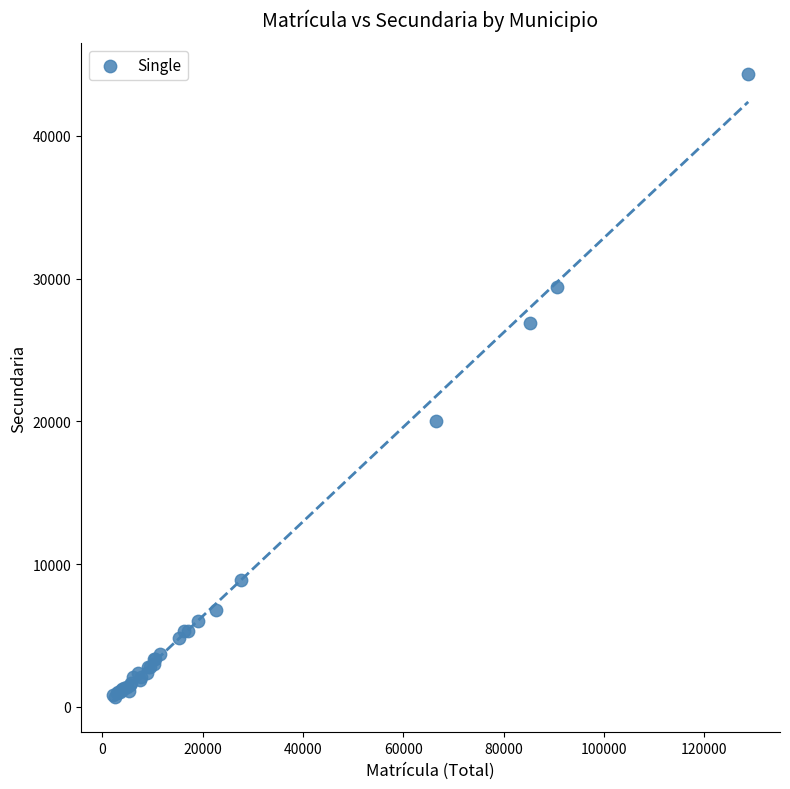

What Y value in the scatter plot is closest to 22510?

20000